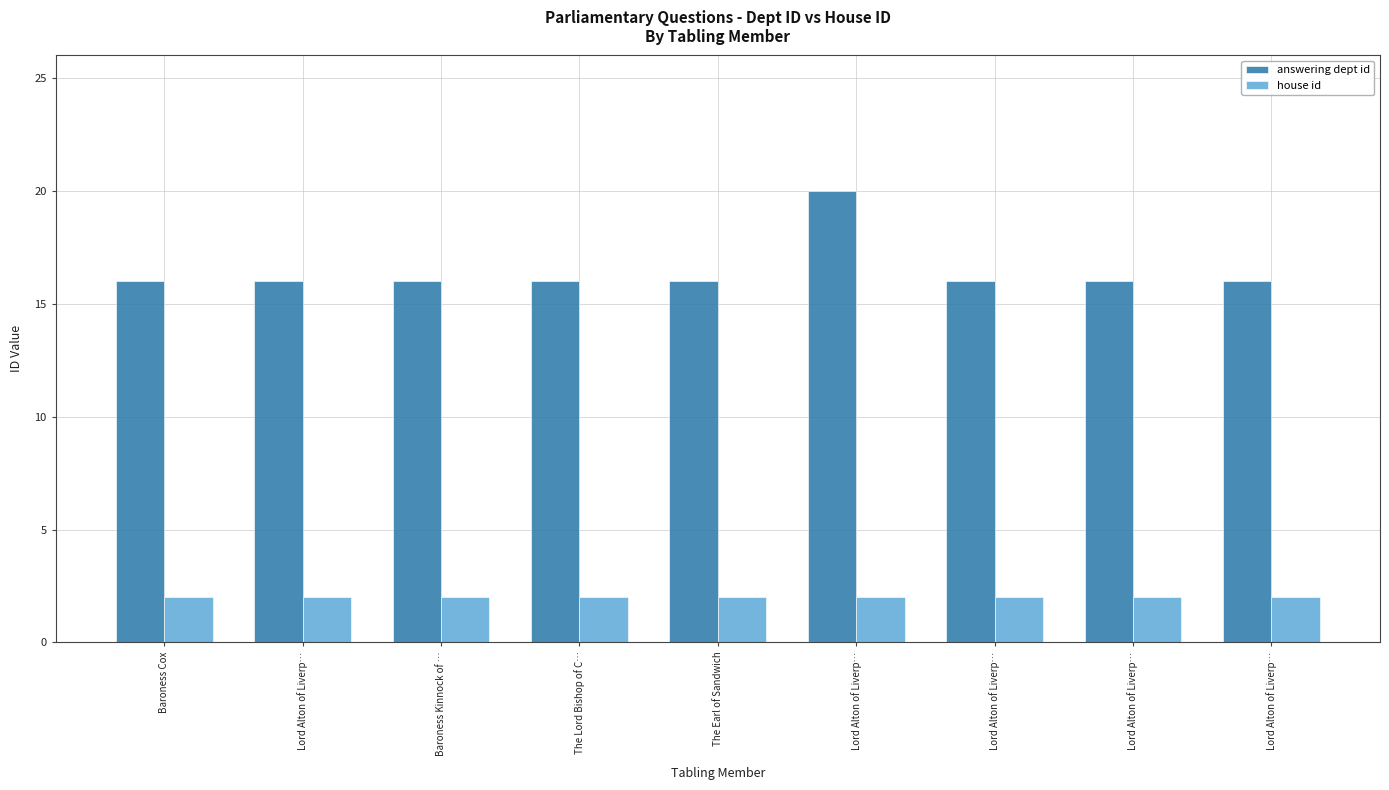

List the series in order of their peak value, highest first.

answering dept id, house id